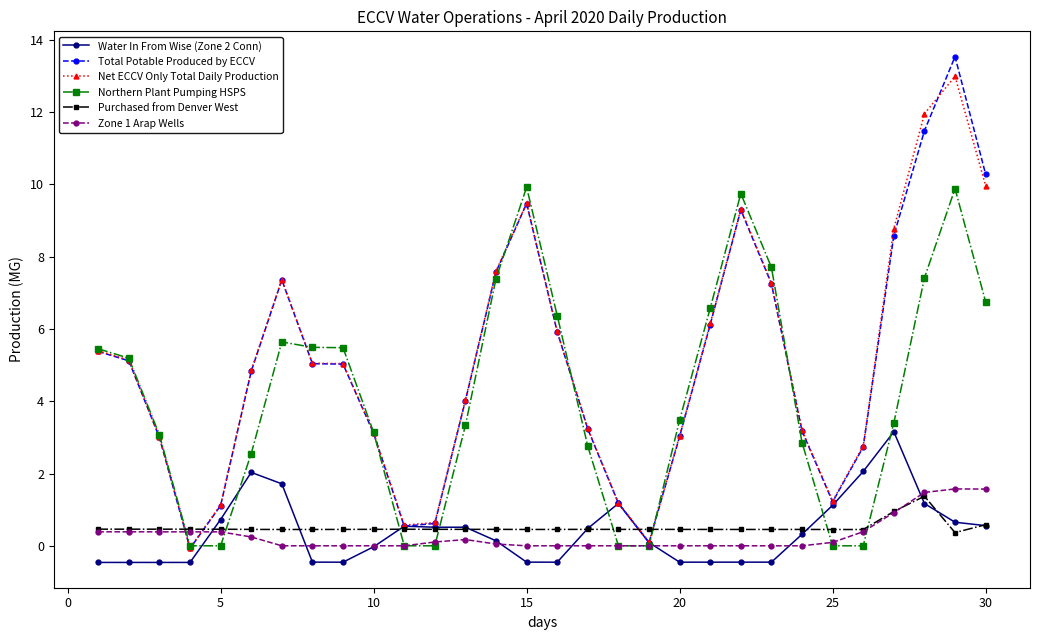

True or false: Net ECCV Only Total Daily Production has more than 1 points higher than both neighbors.

True